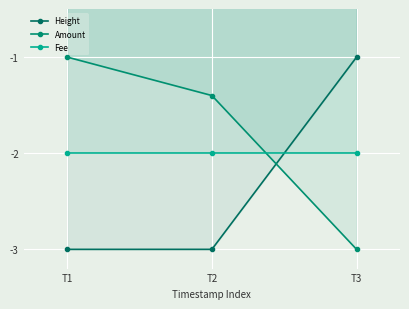

At which label does Fee reach its peak?

T1